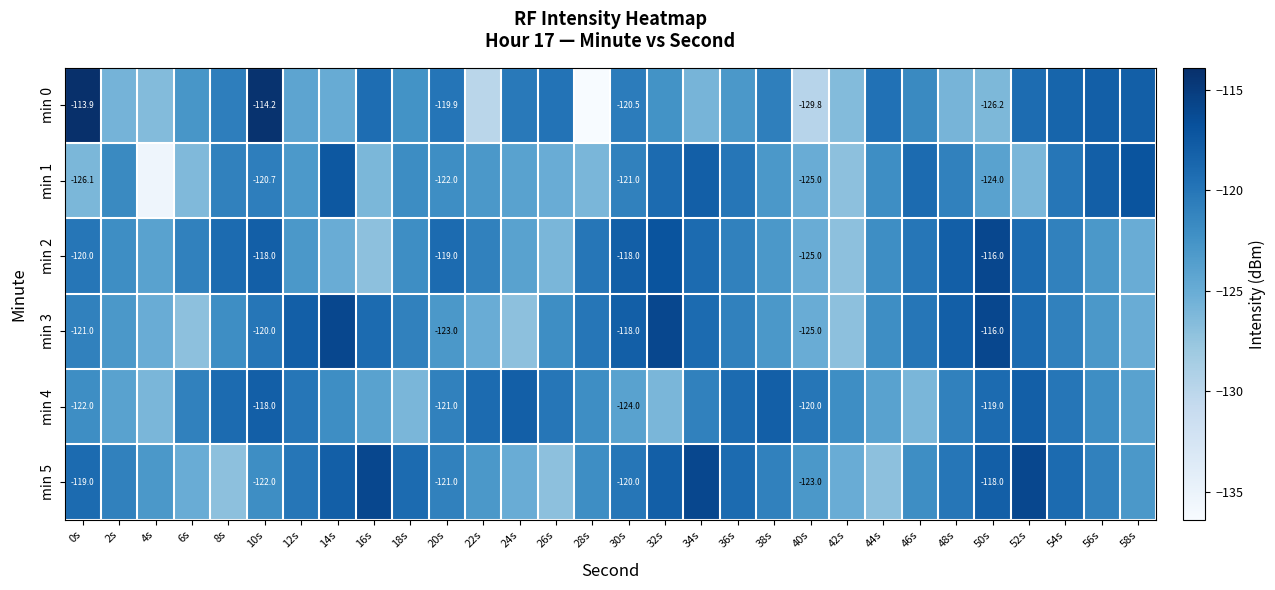

What is the greatest value displayed?

-113.9